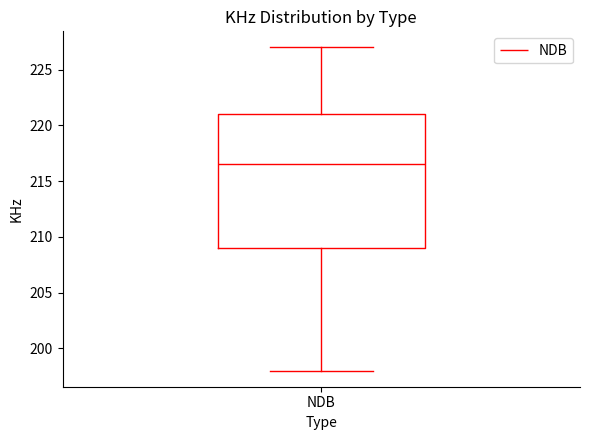

Read this box plot against the y-axis: the position of the median line, the range covered by the box, and the ends of both whiskers. The values are not printed on the chart, so give them approximately, as read against the axis.

median 216.5, box 209.0 to 221.0, whiskers 198.0 to 227.0